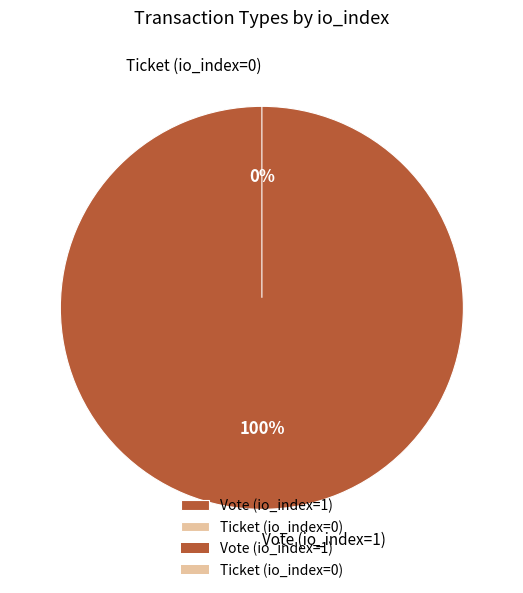

What percentage is NOT represented by Ticket (io_index=0)?

100.0%